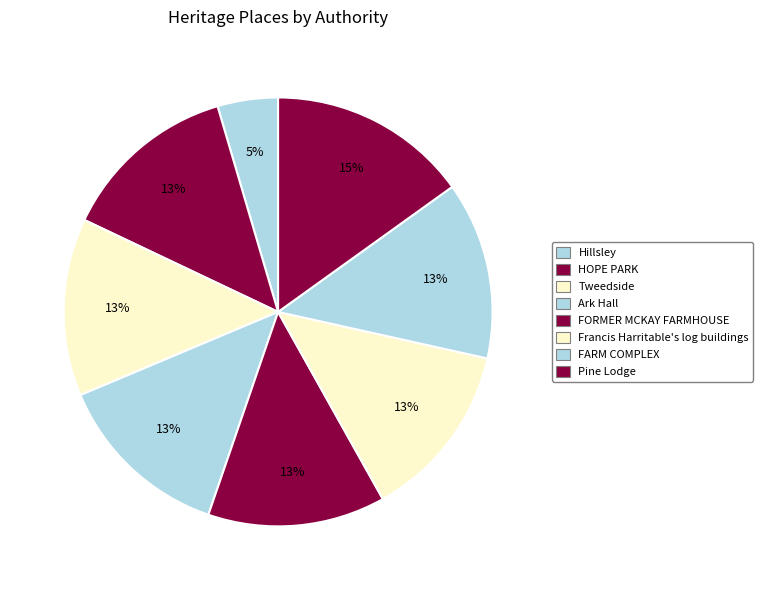

Is there any slice that represents more than half of the pie?

No